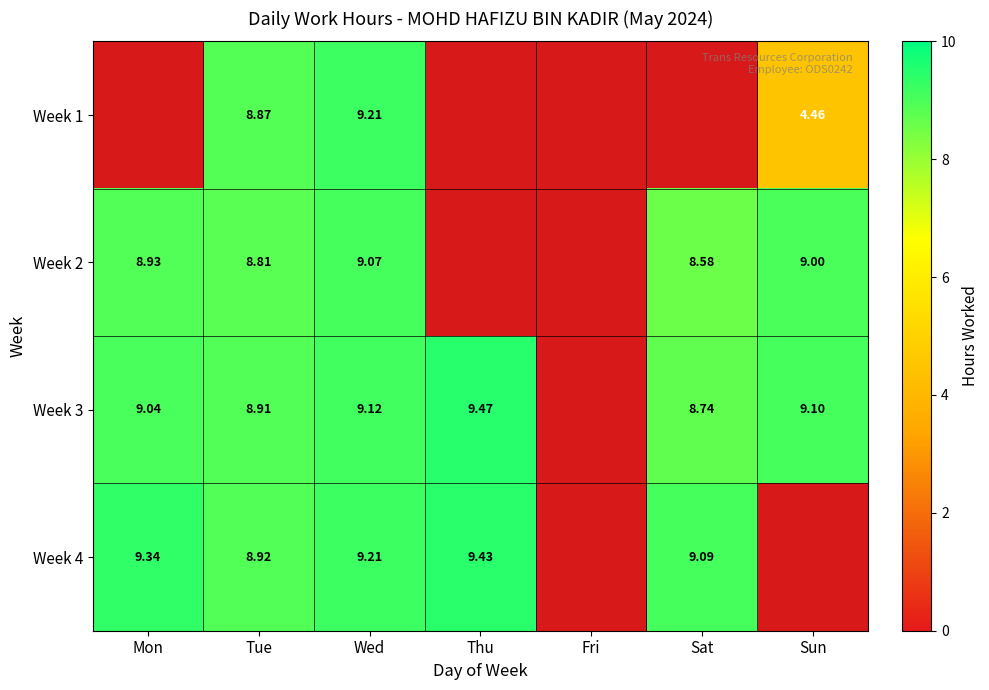

Is the value of Week 3 at Tue greater than the value of Week 1 at Tue?

Yes